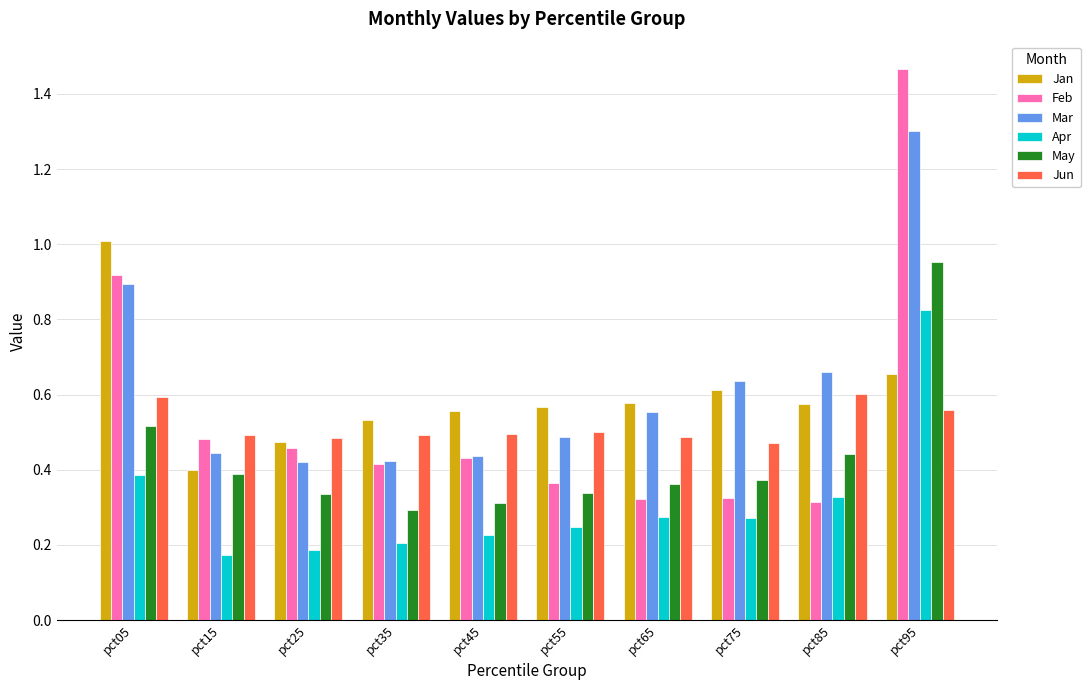

At how many categories does at least one series exceed 0?

10